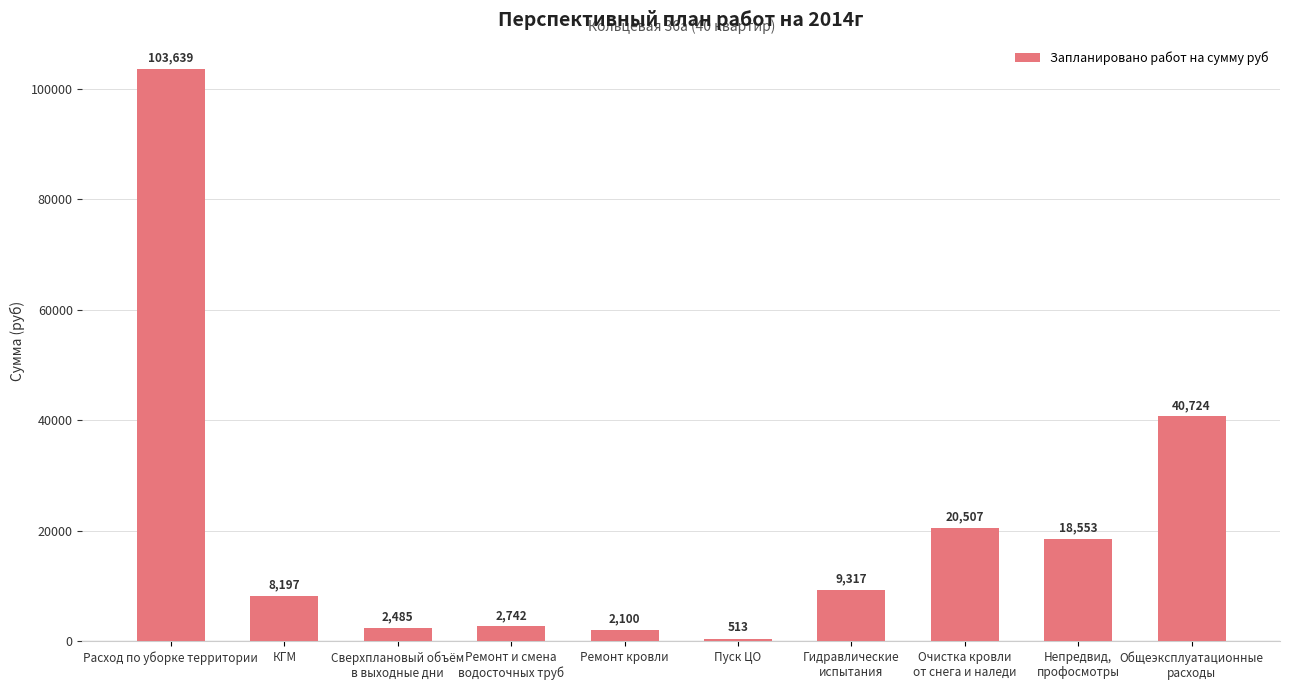

How many distinct data groups are displayed?

1